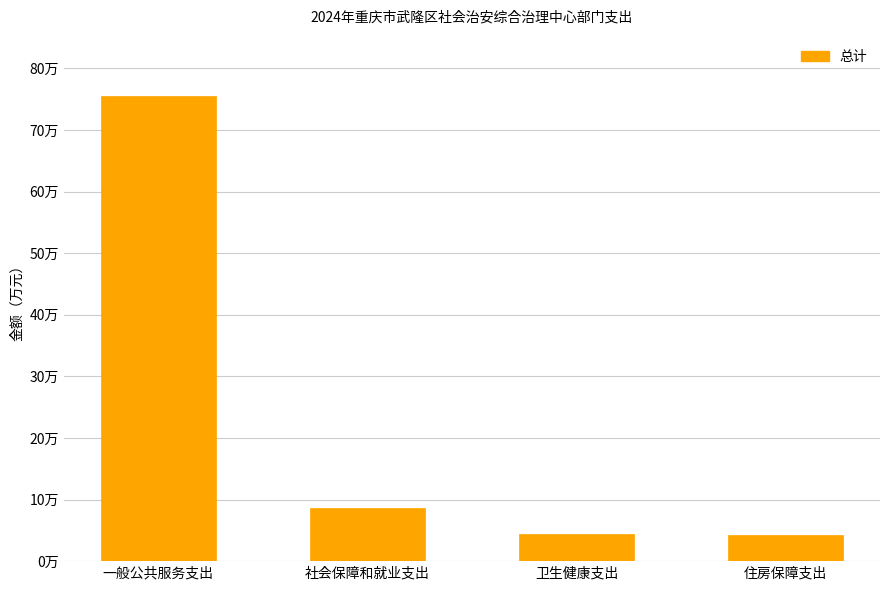

What is the average value?

23.2